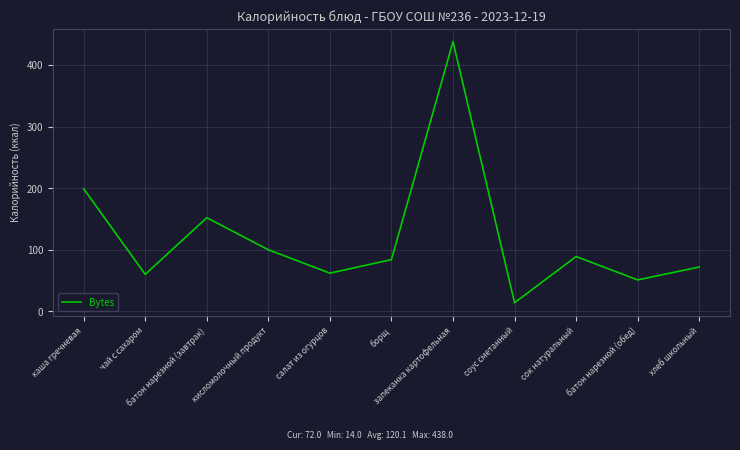

Reading right to left, list all the values displayed in this chart.

хлеб школьный=72	батон нарезной (обед)=51	сок натуральный=89	соус сметанный=14	запеканка картофельная=438	борщ=84	салат из огурцов=62	кисломолочный продукт=100	батон нарезной (завтрак)=152	чай с сахаром=60	каша гречневая=199